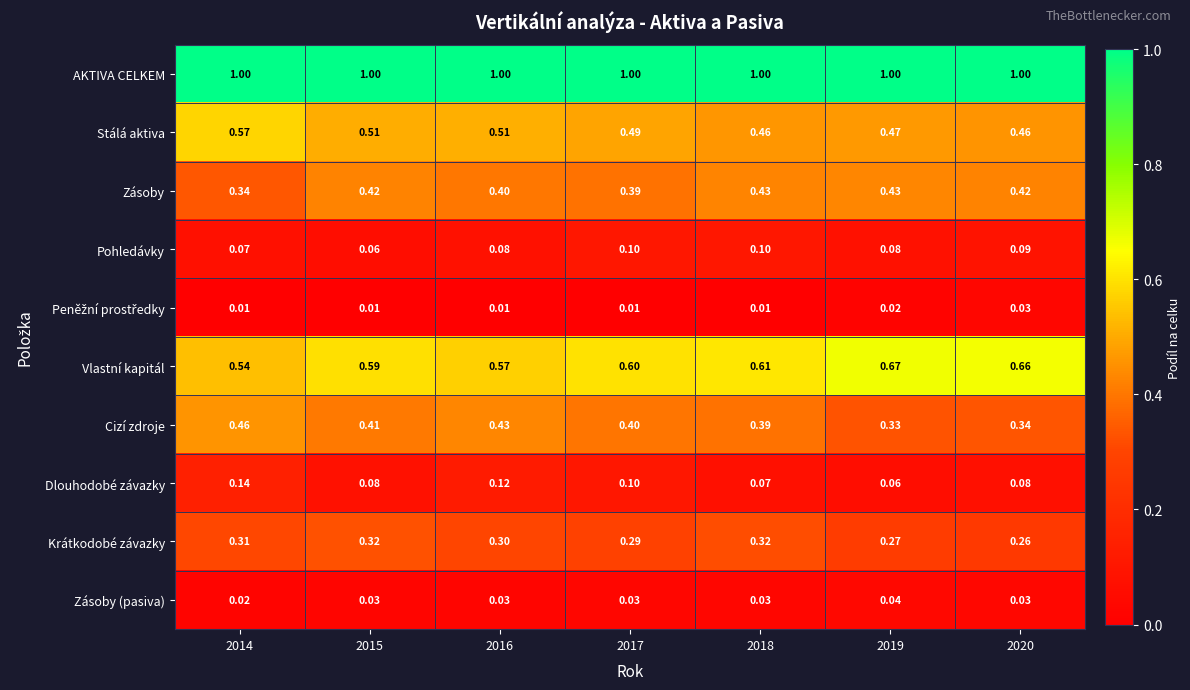

What is the greatest value displayed?

1.0